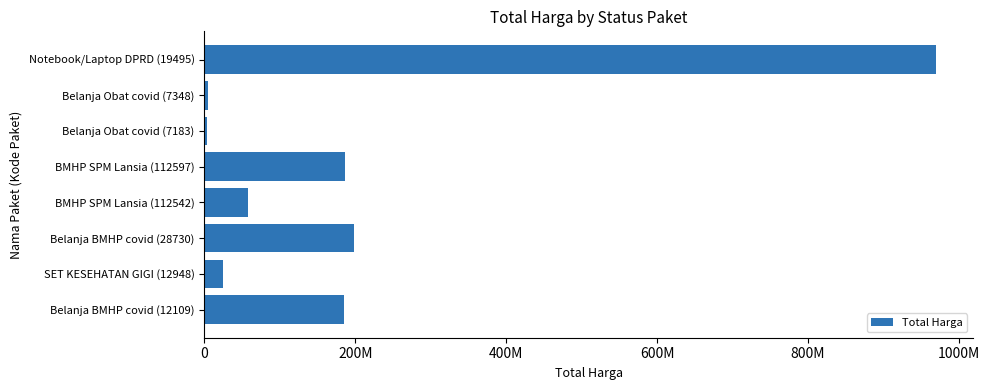

Are the bars horizontal?

Yes